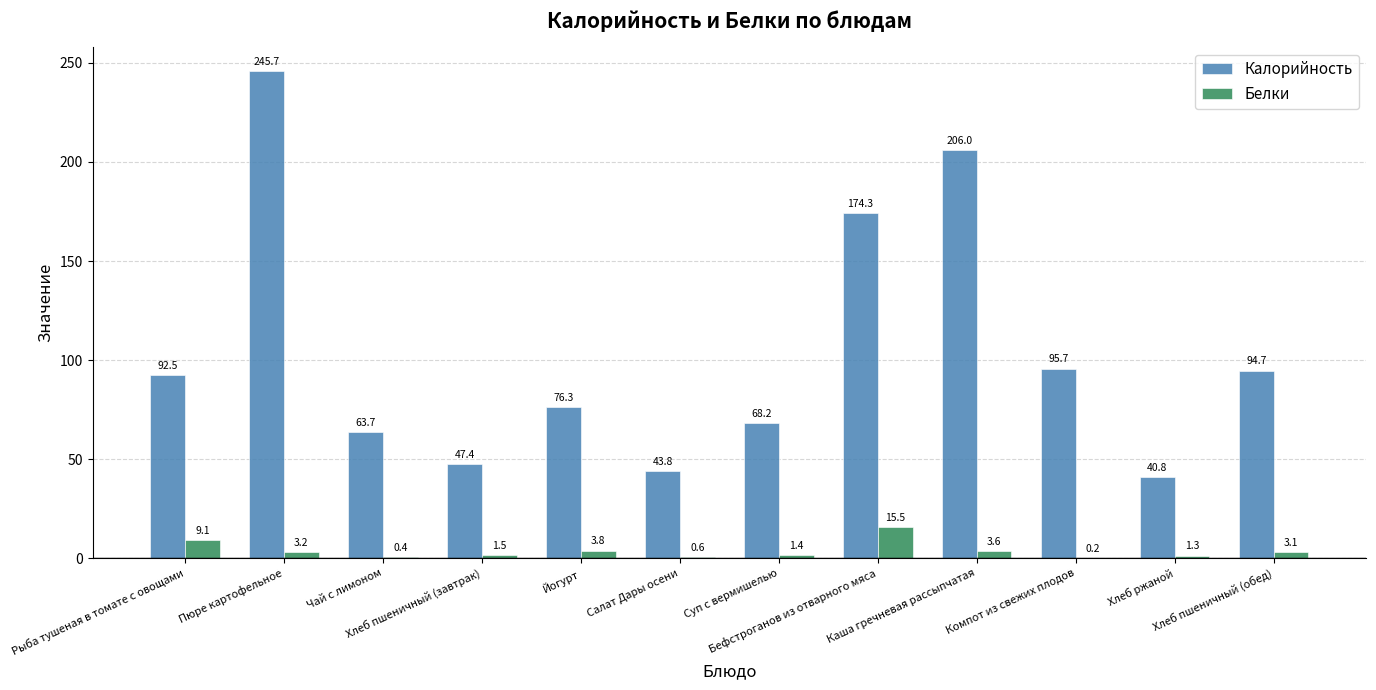

Does the chart contain stacked bars?

No